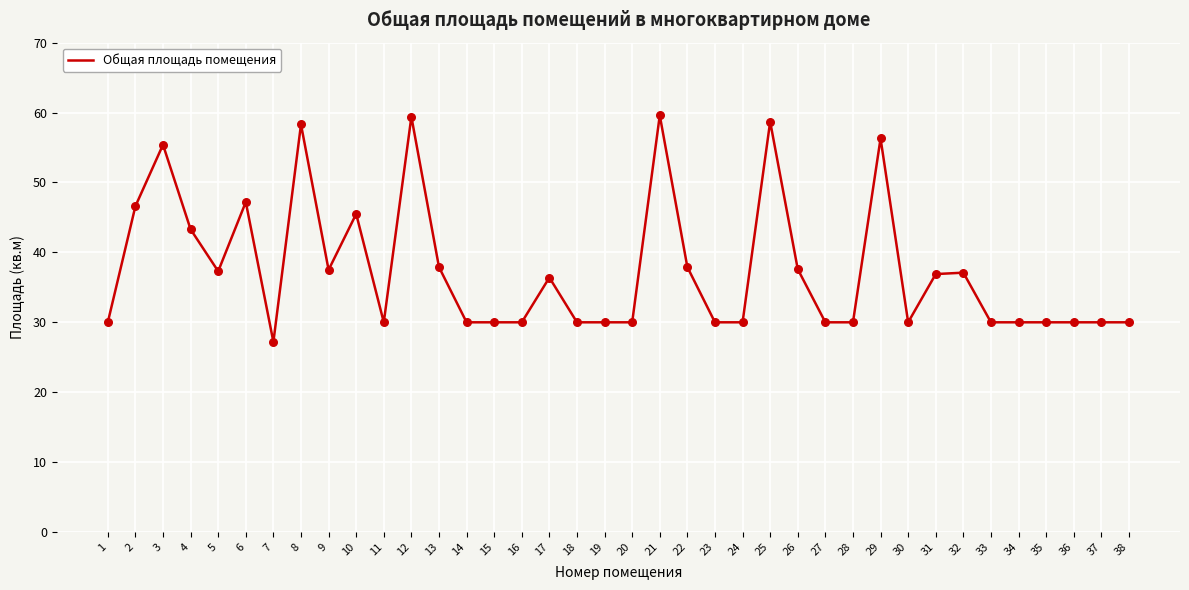

What is the ratio of the value at 22 to the value at 28?

1.3